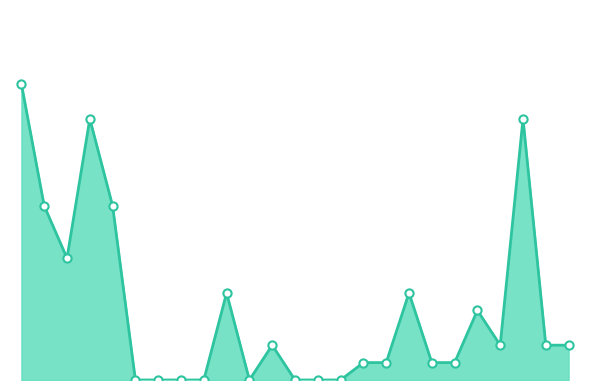

Is this an area chart (filled region under the line)?

Yes